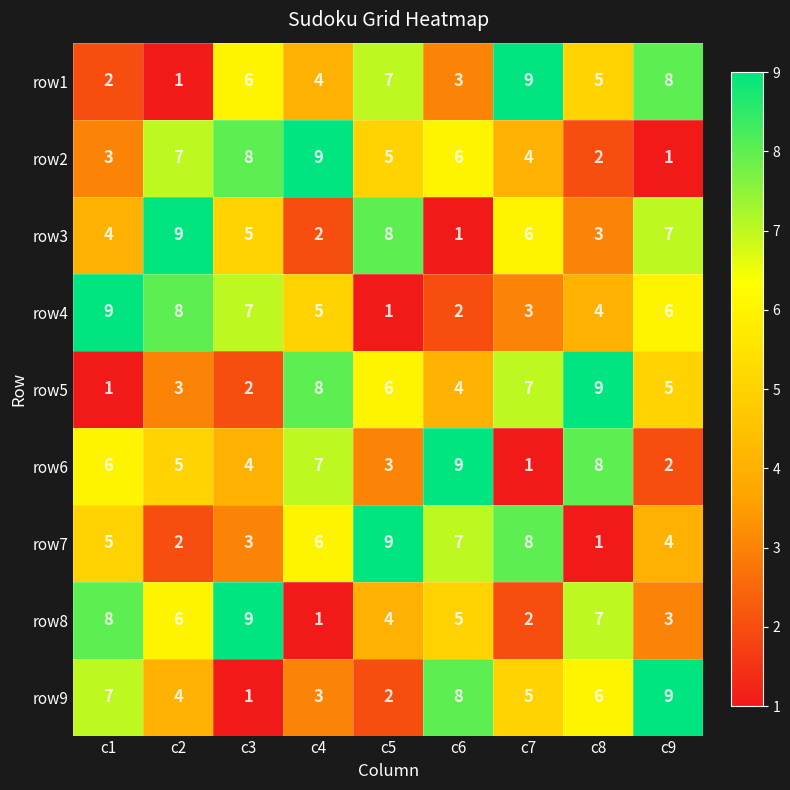

How many distinct data groups are displayed?

9